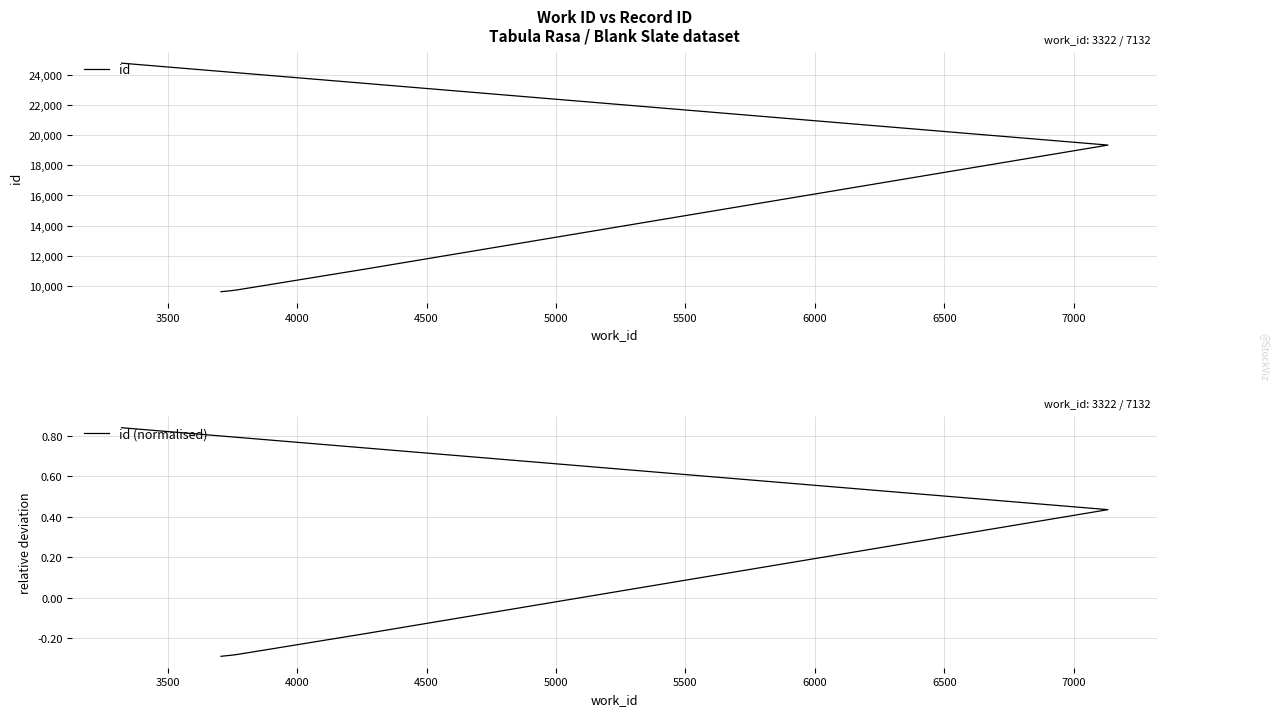

What is the value of the id (normalised) point at the 4th from the left?

-0.3